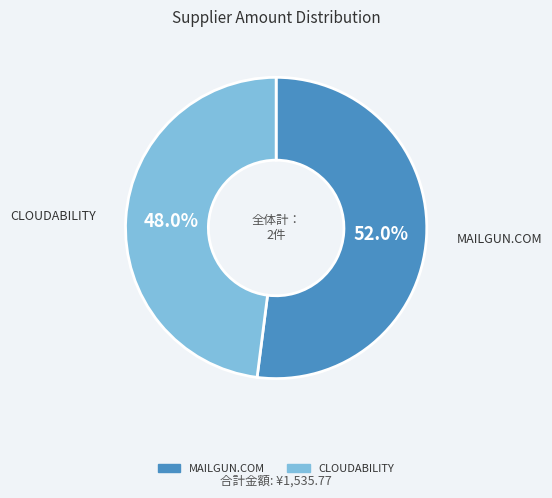

Which has a higher value, MAILGUN.COM or CLOUDABILITY?

MAILGUN.COM